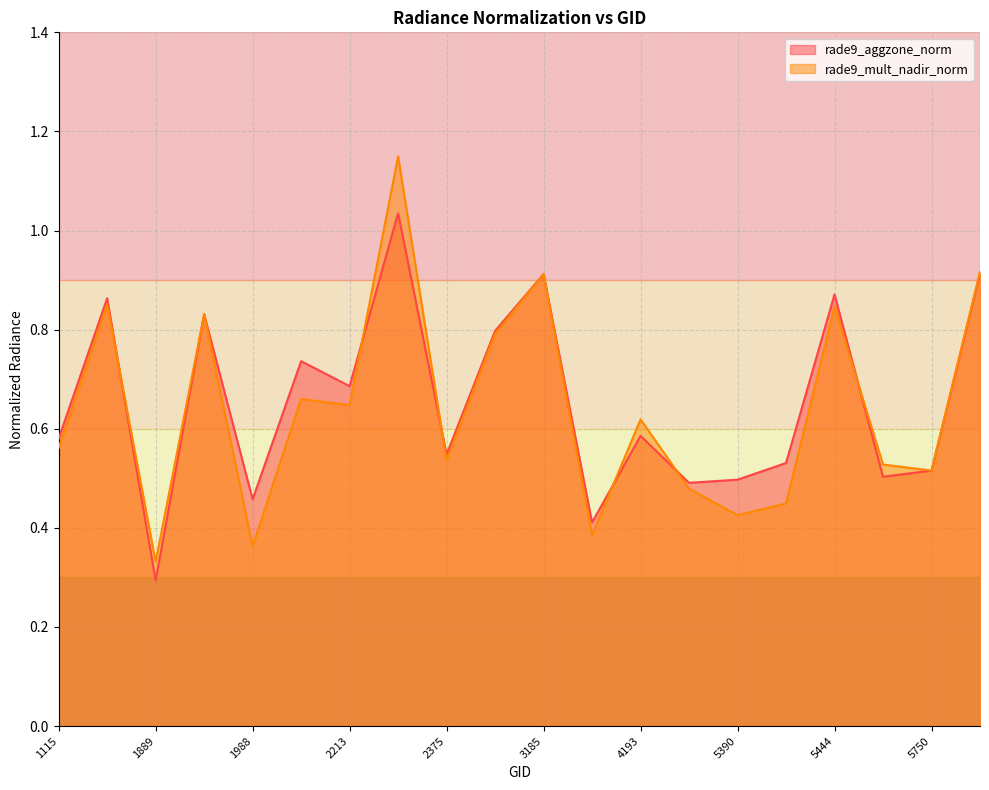

Which series has the widest spread of values?

rade9_mult_nadir_norm